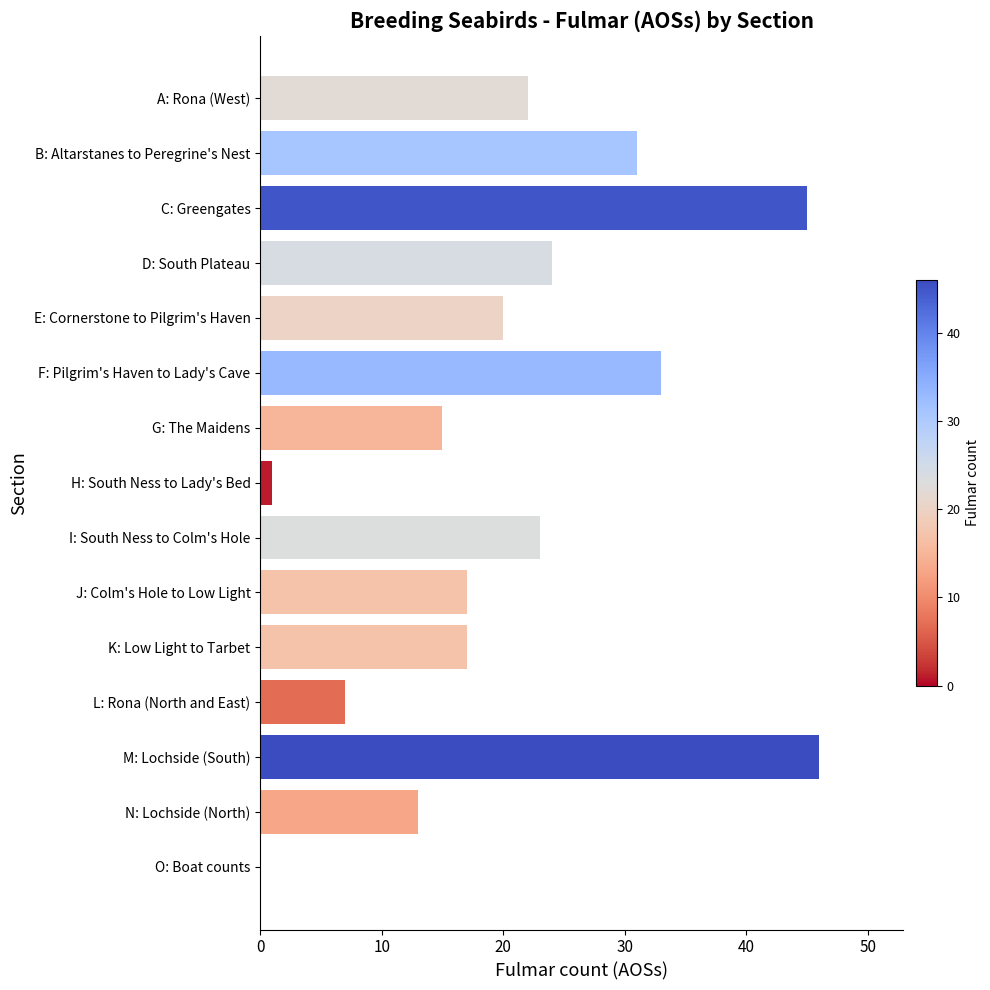

Reading top to bottom, transcribe all the data shown in this chart.

A: Rona (West)=22	B: Altarstanes to Peregrine's Nest=31	C: Greengates=45	D: South Plateau=24	E: Cornerstone to Pilgrim's Haven=20	F: Pilgrim's Haven to Lady's Cave=33	G: The Maidens=15	H: South Ness to Lady's Bed=1	I: South Ness to Colm's Hole=23	J: Colm's Hole to Low Light=17	K: Low Light to Tarbet=17	L: Rona (North and East)=7	M: Lochside (South)=46	N: Lochside (North)=13	O: Boat counts=0